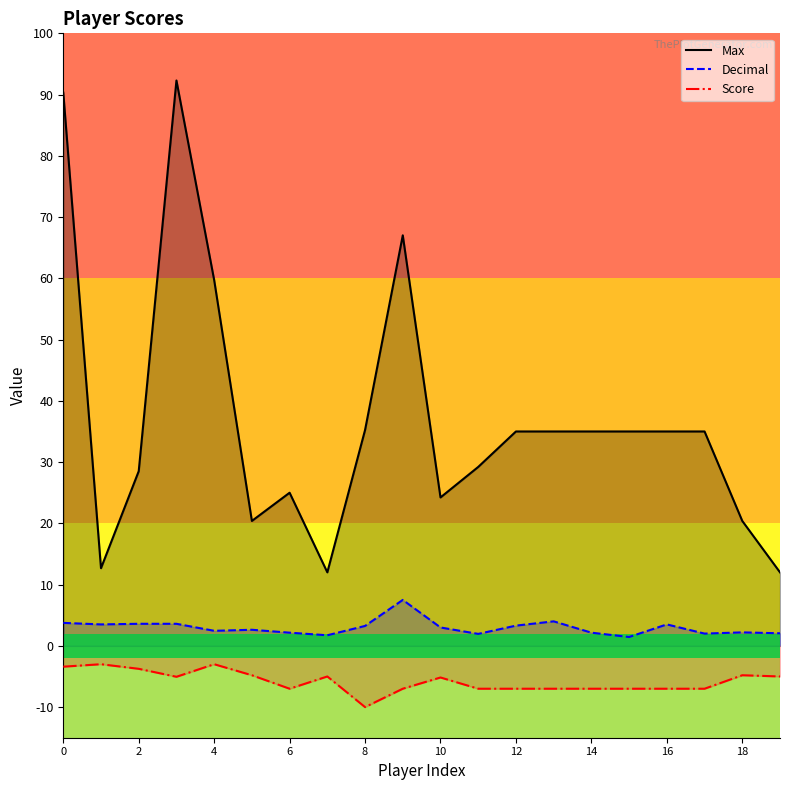

Which series has the largest total across all categories?

Max